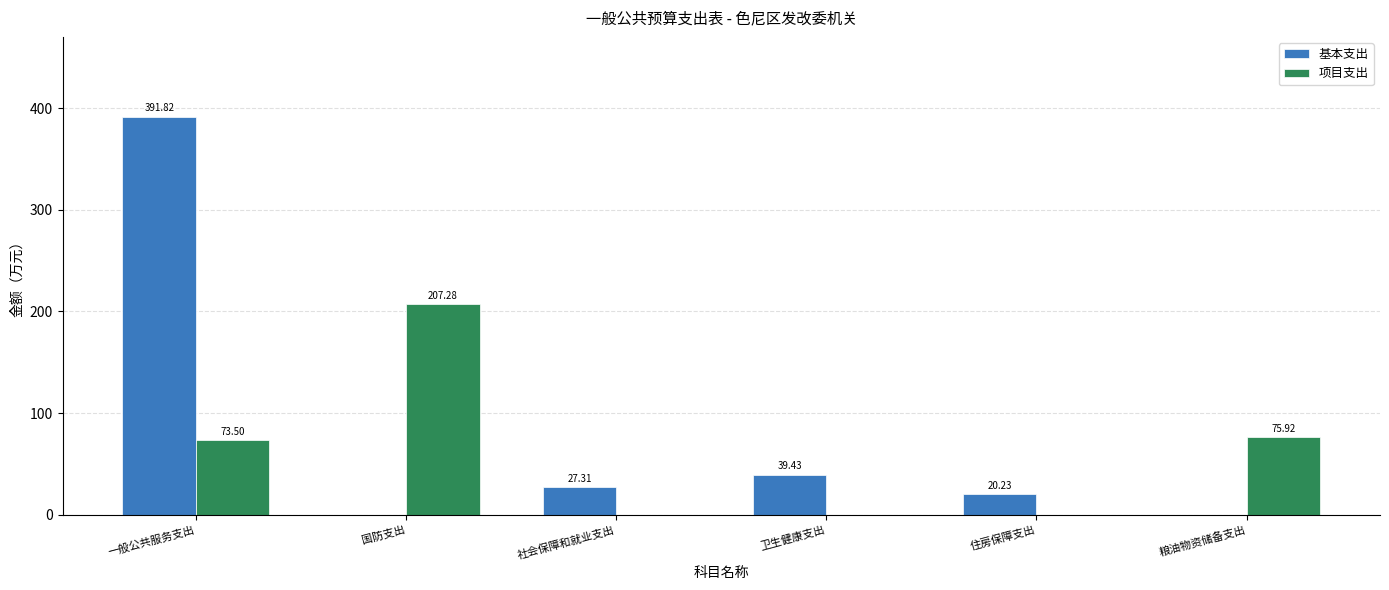

What is the average value of the 基本支出 series?

79.8